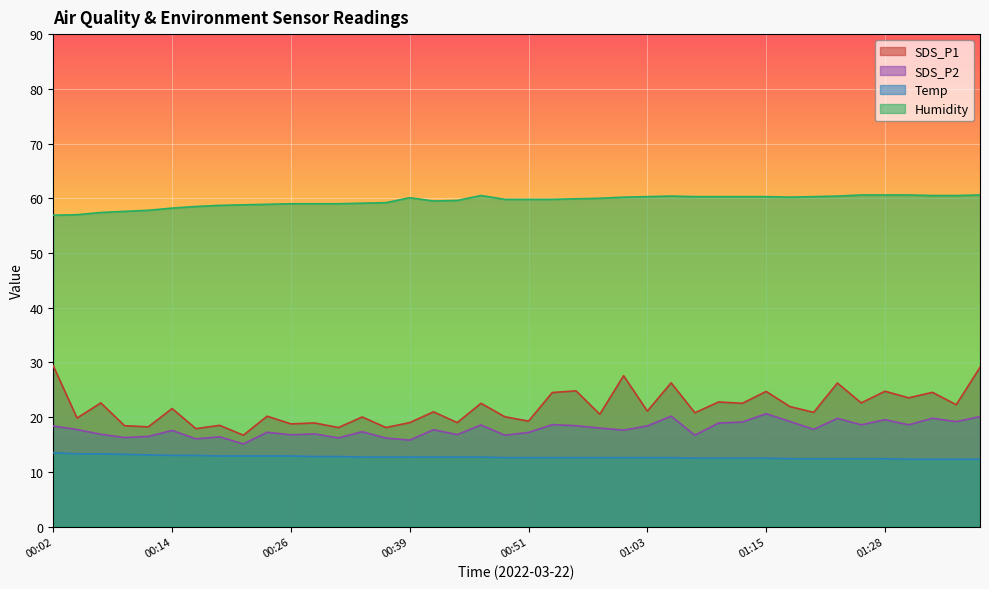

Rank the series at 00:24 from highest to lowest value.

Humidity, SDS_P1, SDS_P2, Temp